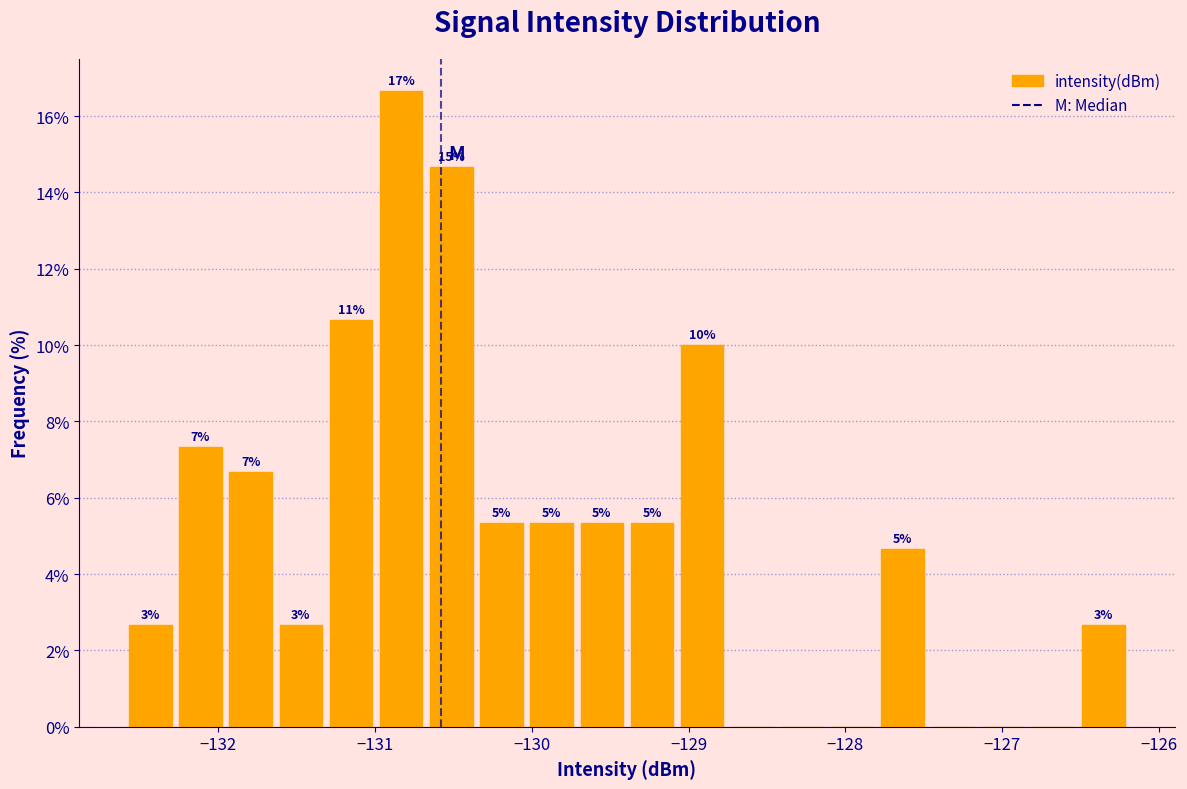

Read against the x-axis, roughly where is the centre of the tallest bar?

-130.8